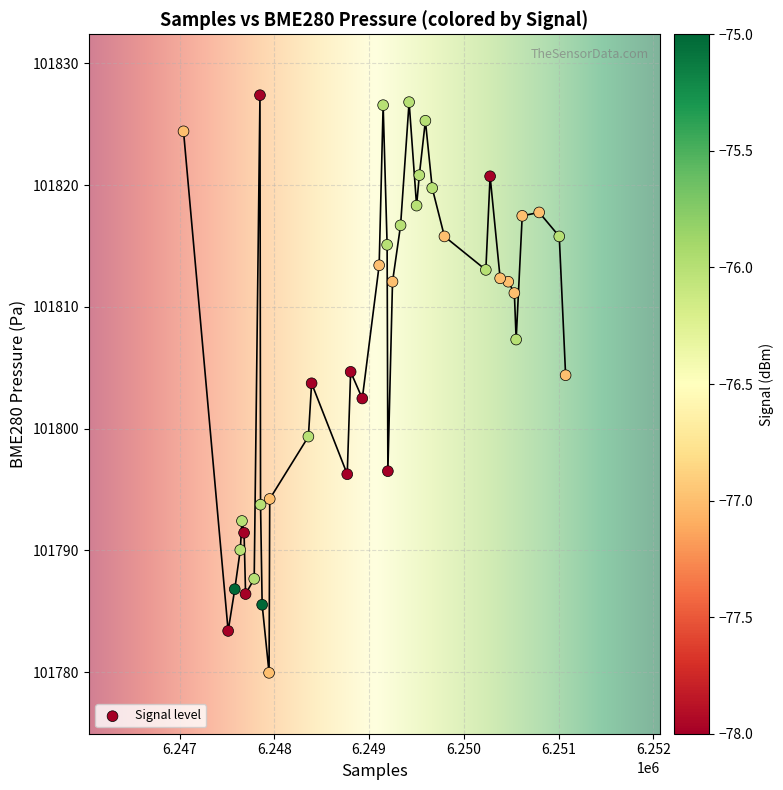

What is the range of X values (max minus min)?

4033.0